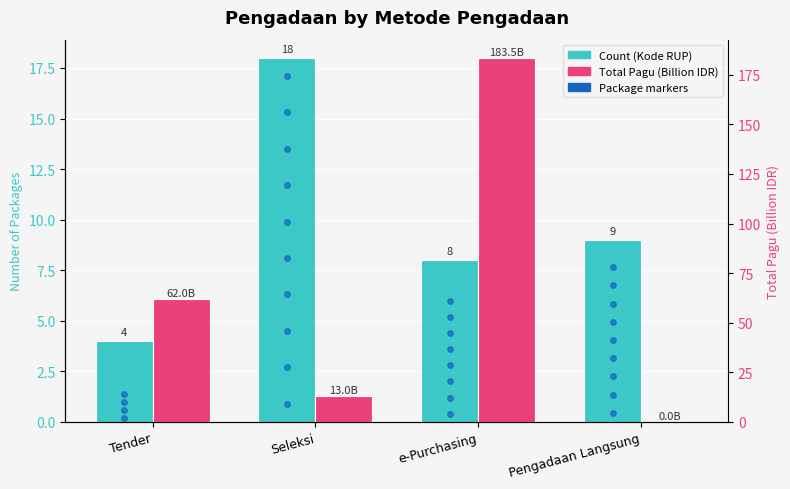

Which has a higher value, Tender or Pengadaan Langsung?

Pengadaan Langsung